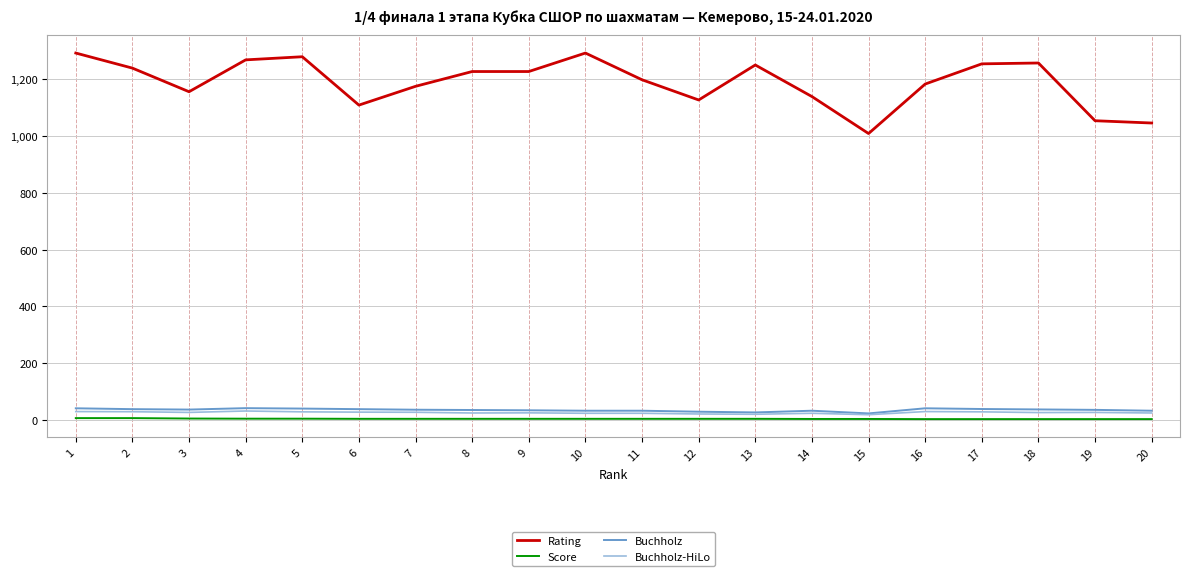

Which series has the largest range (max minus min)?

Rating